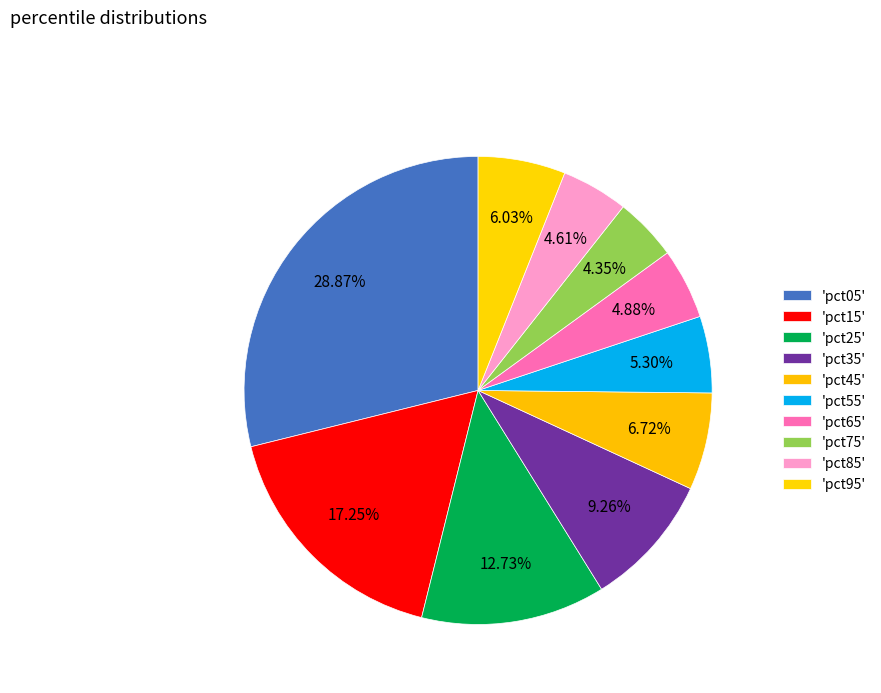

Count the number of slices in the pie.

10